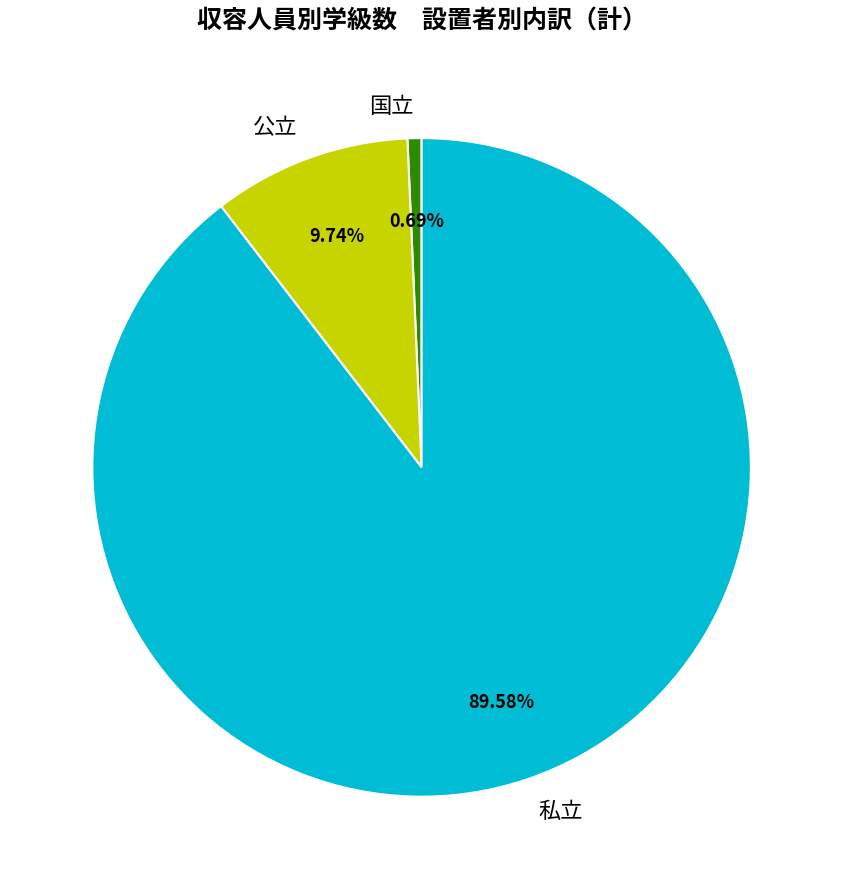

Does 私立 account for over 50% of the chart?

Yes